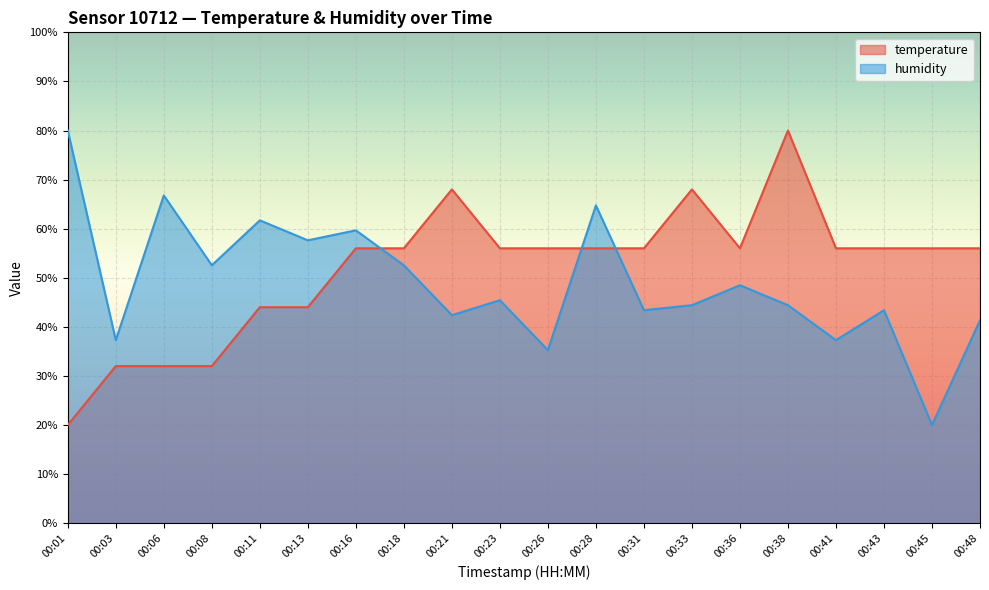

Does the chart display data point markers on the line(s)?

No